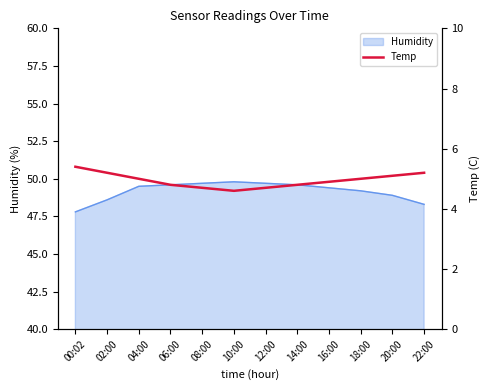

List the labels in order of value, largest first.

00:02, 02:00, 22:00, 20:00, 04:00, 18:00, 16:00, 06:00, 14:00, 08:00, 12:00, 10:00